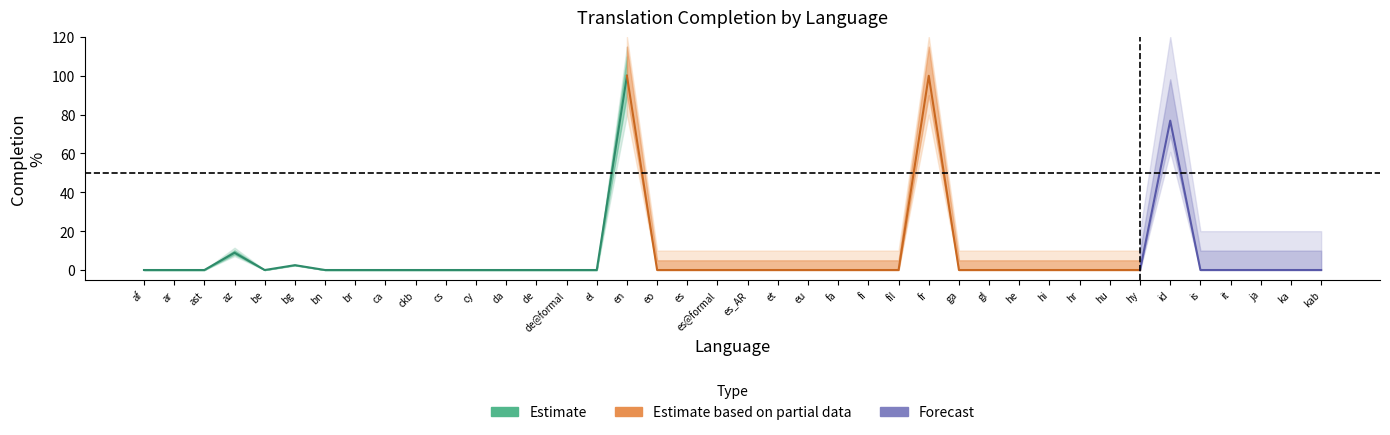

Reading left to right, list all the values displayed in this chart.

translated_percent: 0.0	0.0	0.0	8.9	0.0	2.5	0.0	0.0	0.0	0.0	0.0	0.0	0.0	0.0	0.0	0.0	100.0	0.0	0.0	0.0	0.0	0.0	0.0	0.0	0.0	0.0	100.0	0.0	0.0	0.0	0.0	0.0	0.0	0.0	76.9	0.0	0.0	0.0	0.0	0.0
translated_words_percent: 0.0	0.0	0.0	8.2	0.0	1.2	0.0	0.0	0.0	0.0	0.0	0.0	0.0	0.0	0.0	0.0	100.0	0.0	0.0	0.0	0.0	0.0	0.0	0.0	0.0	0.0	100.0	0.0	0.0	0.0	0.0	0.0	0.0	0.0	75.3	0.0	0.0	0.0	0.0	0.0
translated_chars_percent: 0.0	0.0	0.0	8.6	0.0	0.6	0.0	0.0	0.0	0.0	0.0	0.0	0.0	0.0	0.0	0.0	100.0	0.0	0.0	0.0	0.0	0.0	0.0	0.0	0.0	0.0	100.0	0.0	0.0	0.0	0.0	0.0	0.0	0.0	80.4	0.0	0.0	0.0	0.0	0.0